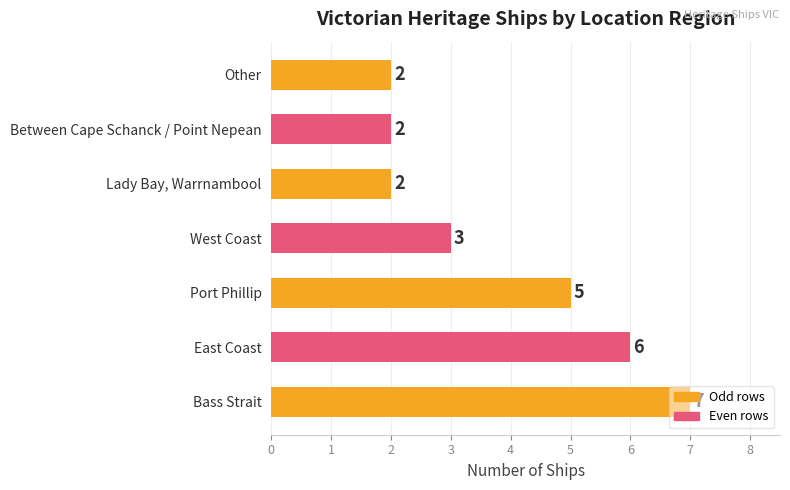

What is the ratio of the value at Port Phillip to the value at Other?

2.5